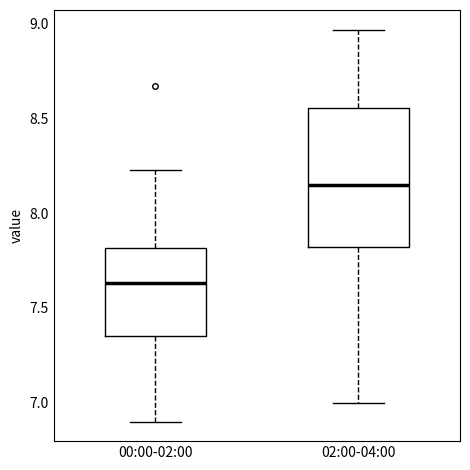

Which box is the tallest, from its lower edge to its upper edge?

02:00-04:00